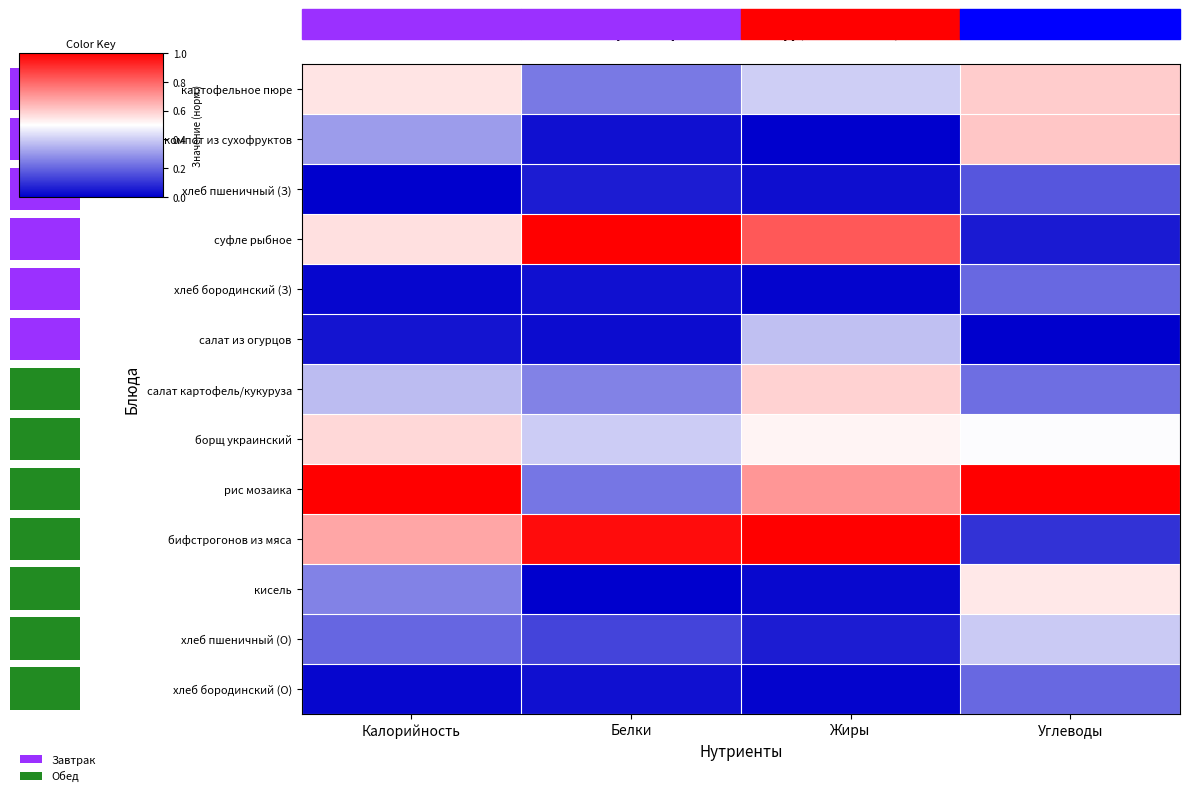

The value of бифстрогонов из мяса at Белки is 1.0. True or false?

True